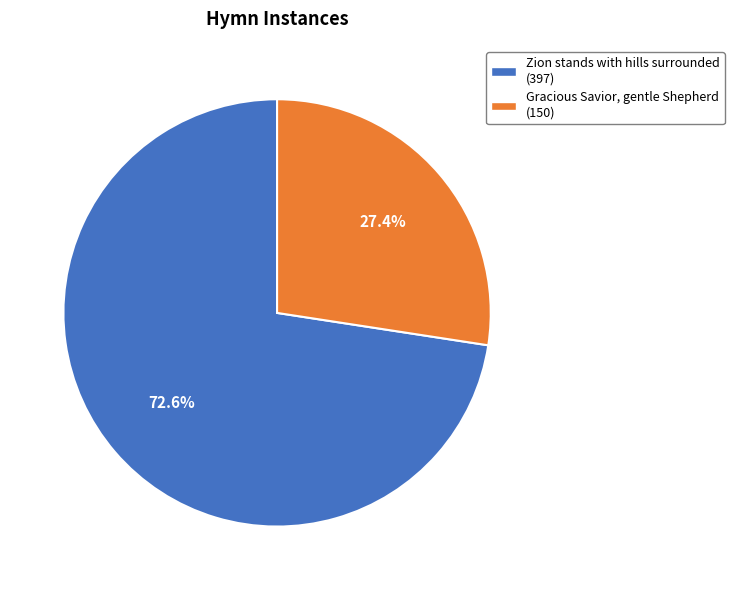

Which category has the smallest portion of the pie?

Gracious Savior, gentle Shepherd